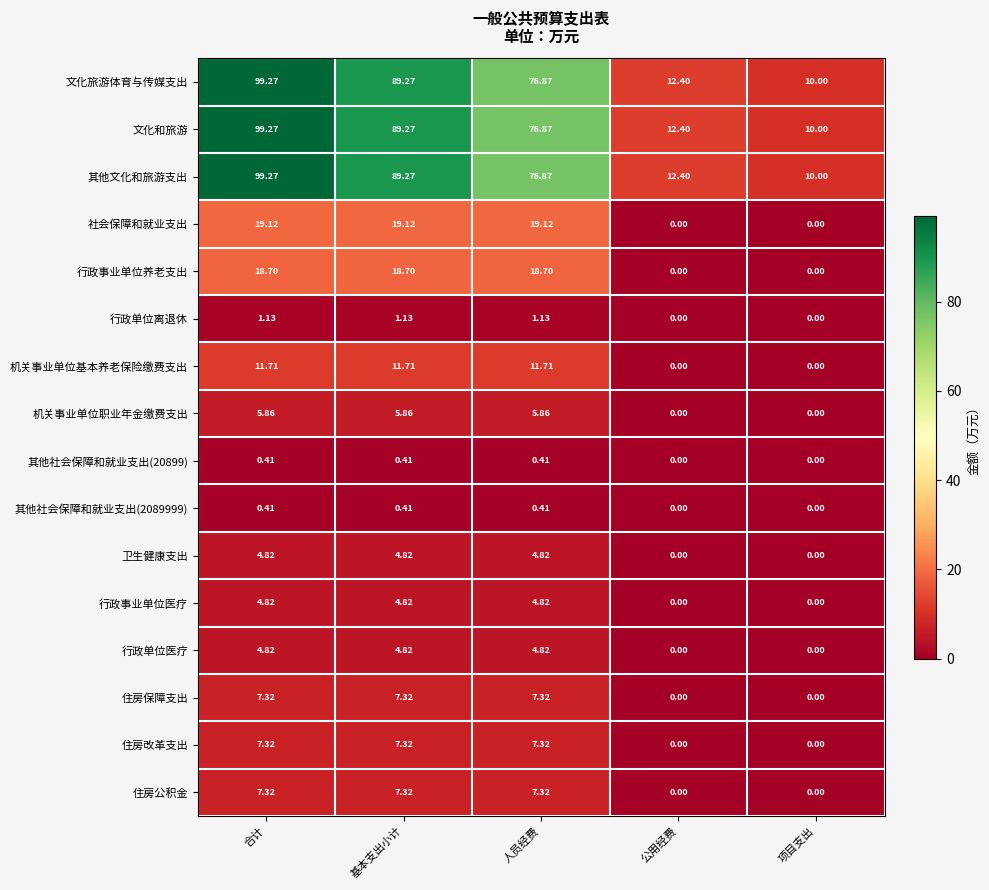

Where does the 行政事业单位养老支出 series first go above 18?

合计